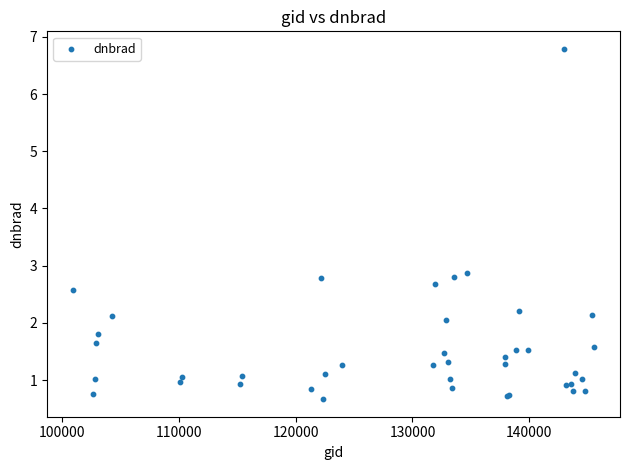

What Y value in the scatter plot is closest to 3?

2.9